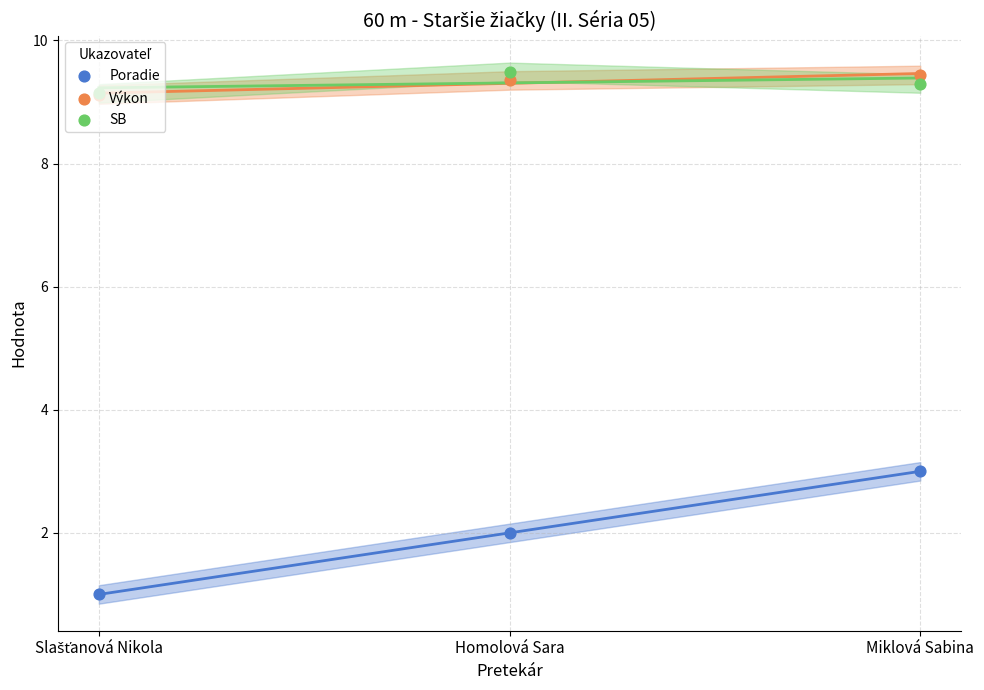

Which series reaches the maximum Y coordinate?

SB